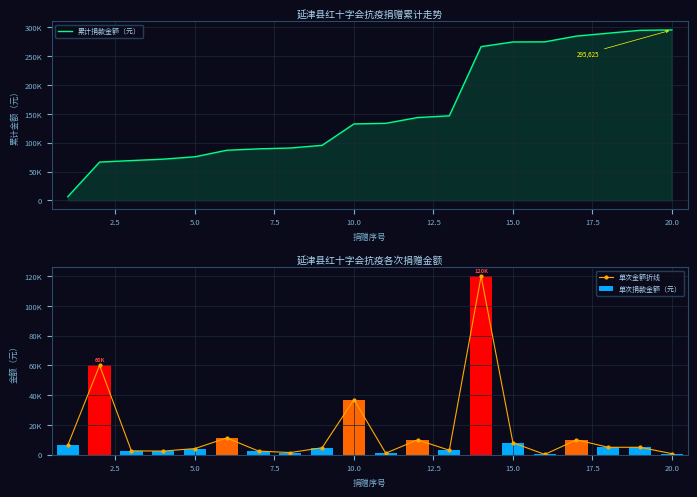

The value of 单次捐款金额（元） at 7.5 is 2445. True or false?

True